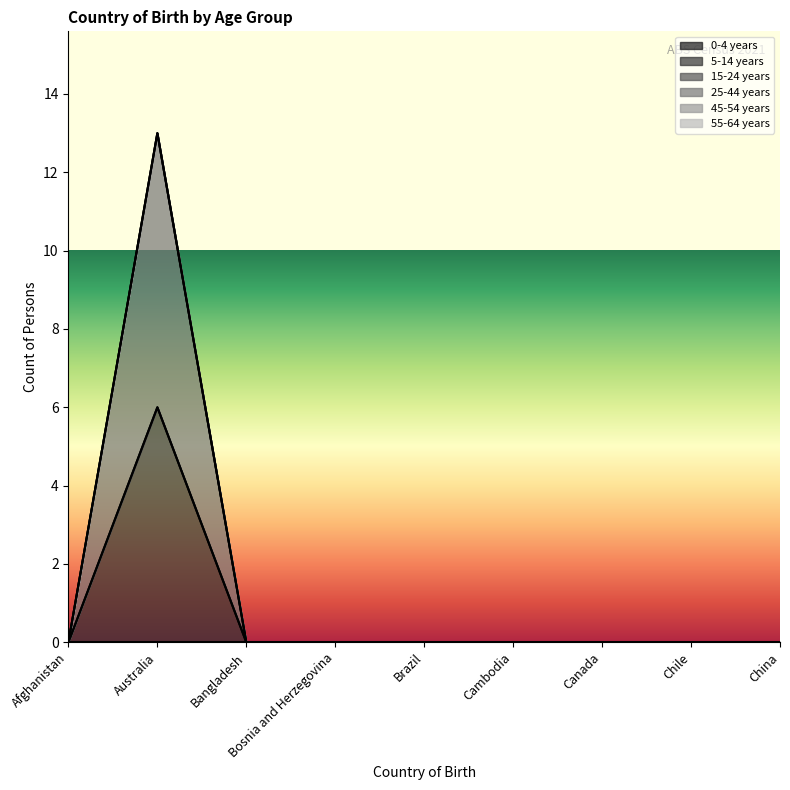

The 45-54 years series shows 0 at China. True or false?

True